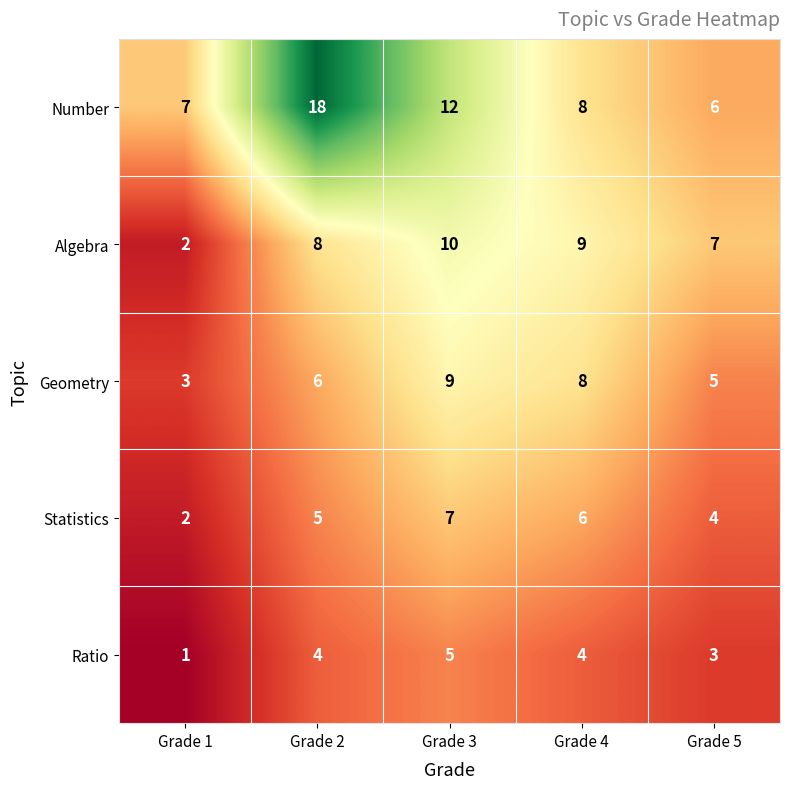

Reading left to right, extract all data points from this chart.

Number: Grade 1=7	Grade 2=18	Grade 3=12	Grade 4=8	Grade 5=6
Algebra: Grade 1=2	Grade 2=8	Grade 3=10	Grade 4=9	Grade 5=7
Geometry: Grade 1=3	Grade 2=6	Grade 3=9	Grade 4=8	Grade 5=5
Statistics: Grade 1=2	Grade 2=5	Grade 3=7	Grade 4=6	Grade 5=4
Ratio: Grade 1=1	Grade 2=4	Grade 3=5	Grade 4=4	Grade 5=3